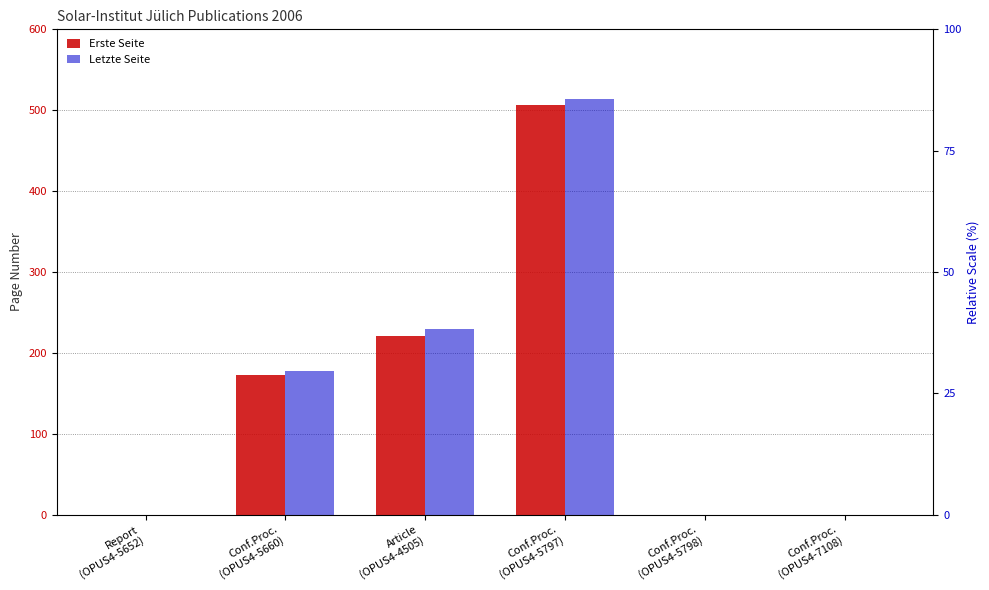

What is the value of the Erste Seite bar at the 2nd from the left?

173